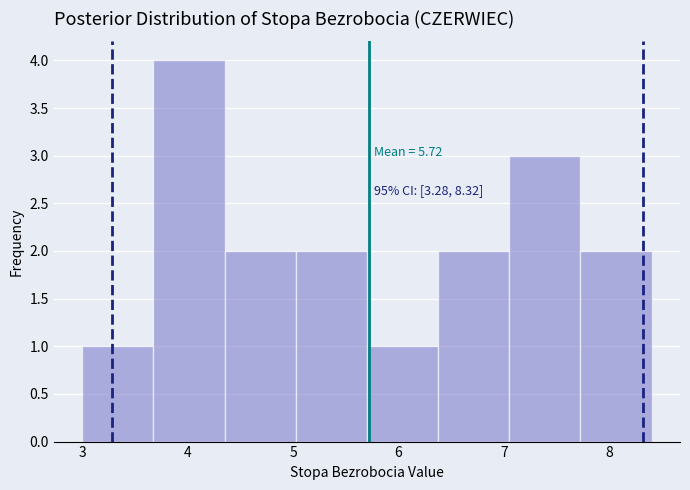

Which range on the x-axis has the tallest bar?

3.7 to 4.4